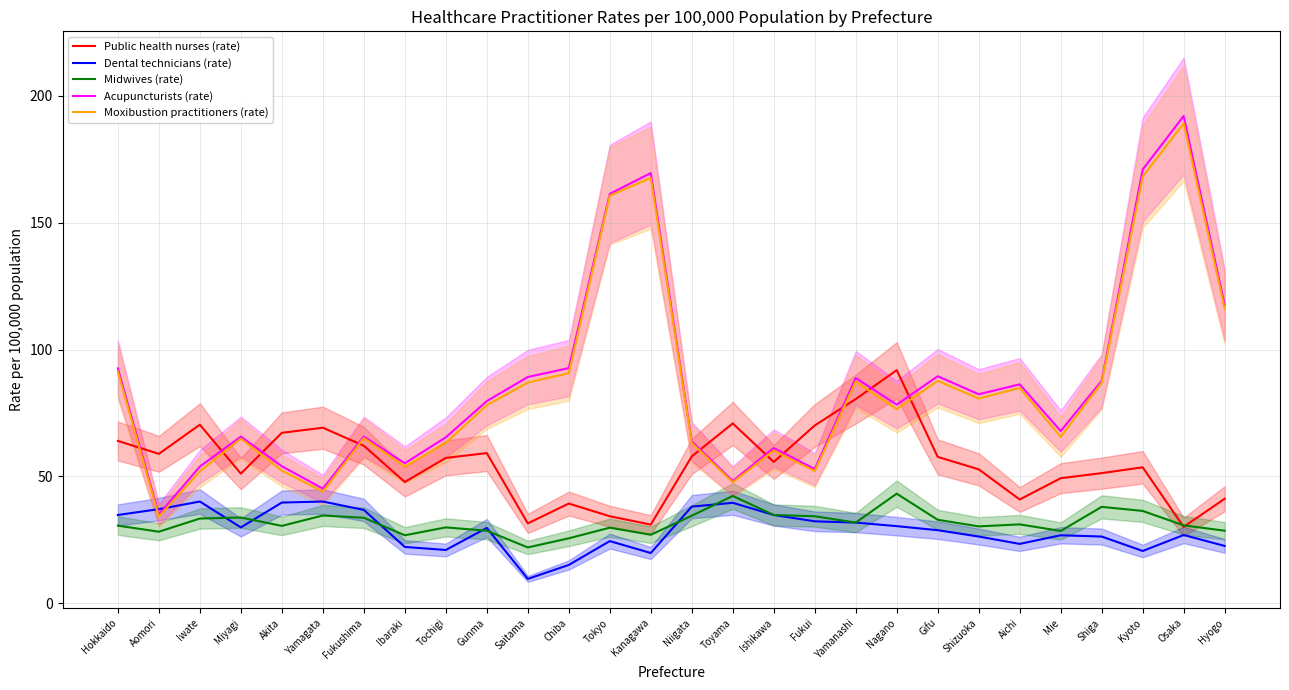

Which series has the largest total across all categories?

Acupuncturists (rate)